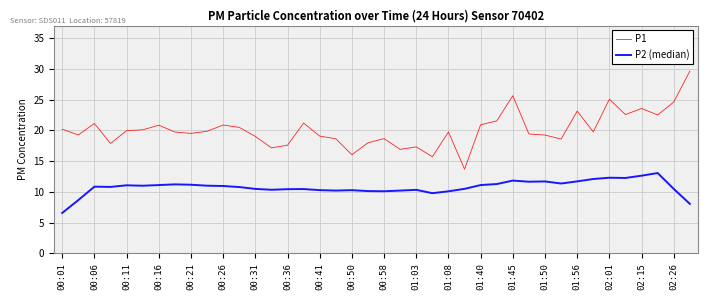

Which series has the largest total across all categories?

P1